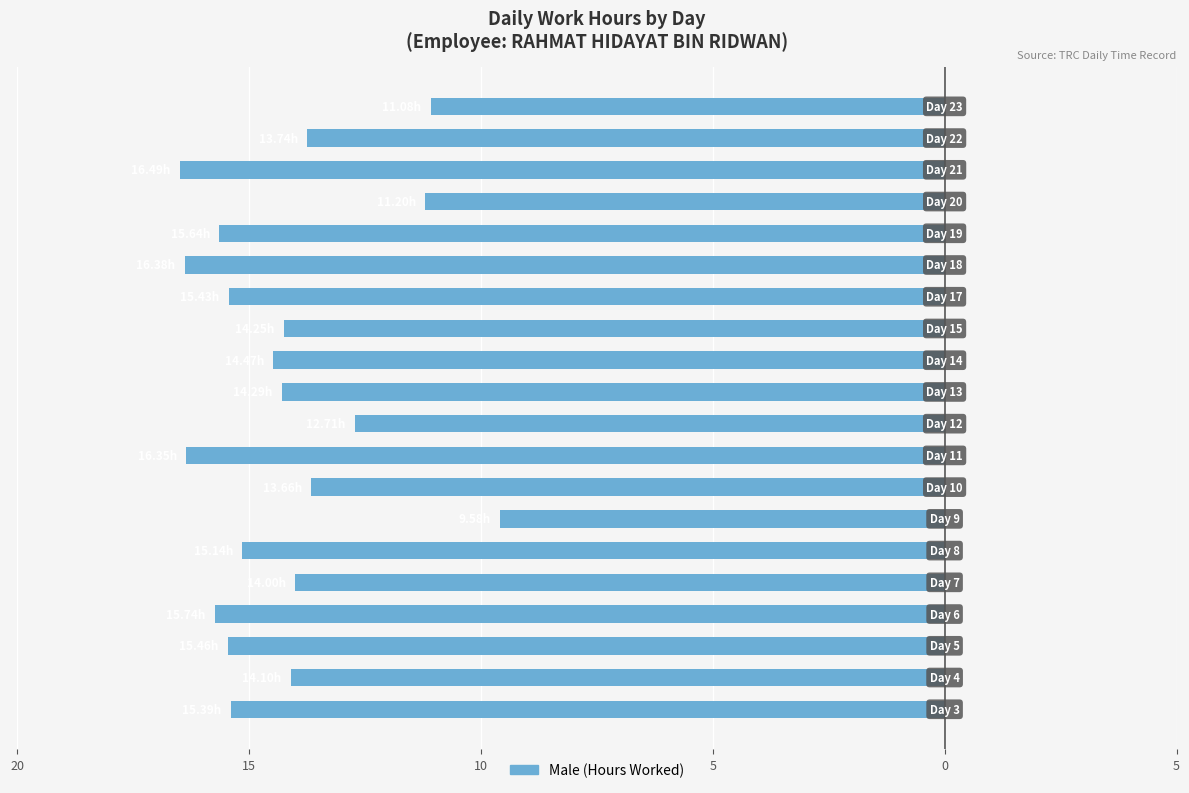

Are the bars horizontal?

Yes